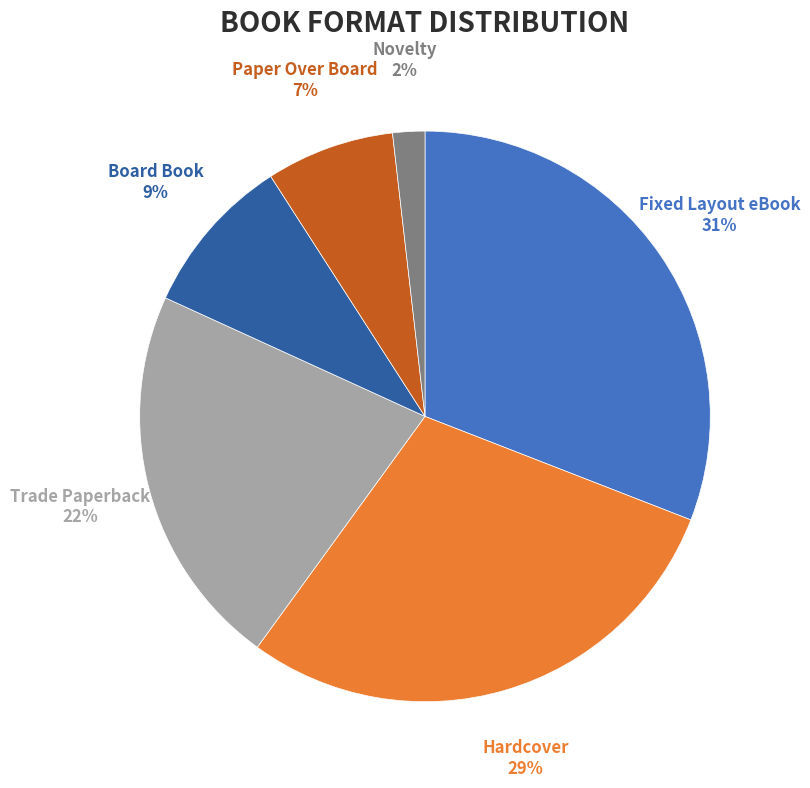

To the nearest percent, what is the difference between the largest and smallest slice percentages?

29%